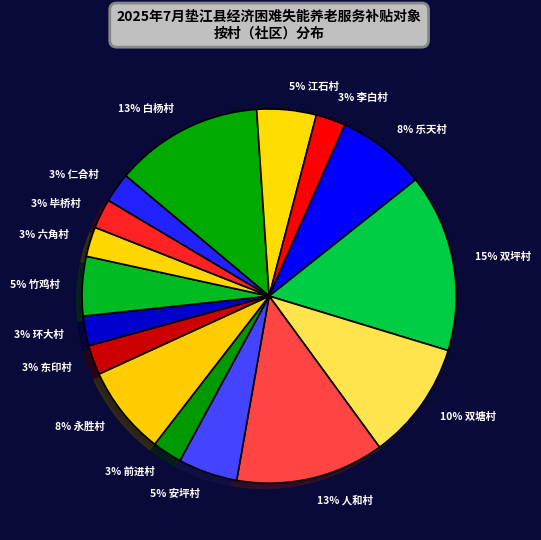

Count the number of slices in the pie.

16